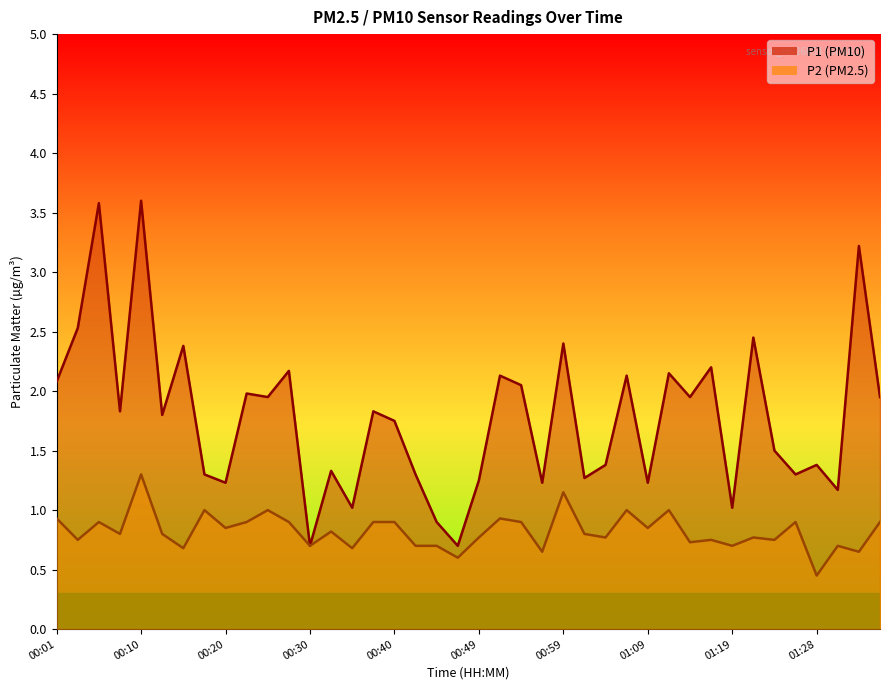

How many lines are shown in the chart?

2